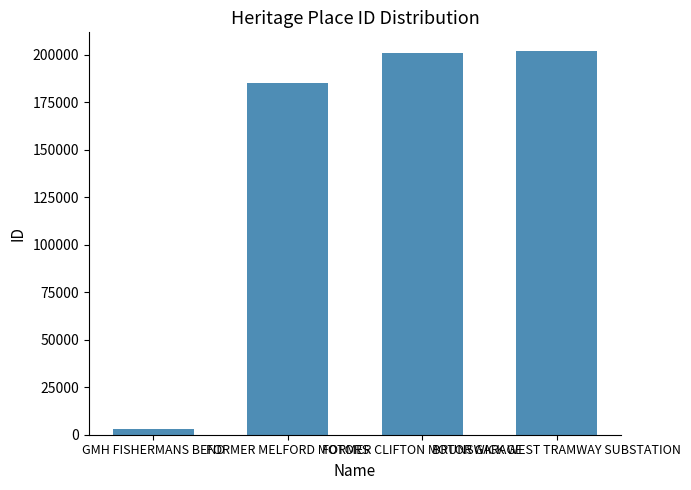

What is the value of the 4th bar from the left?

201776